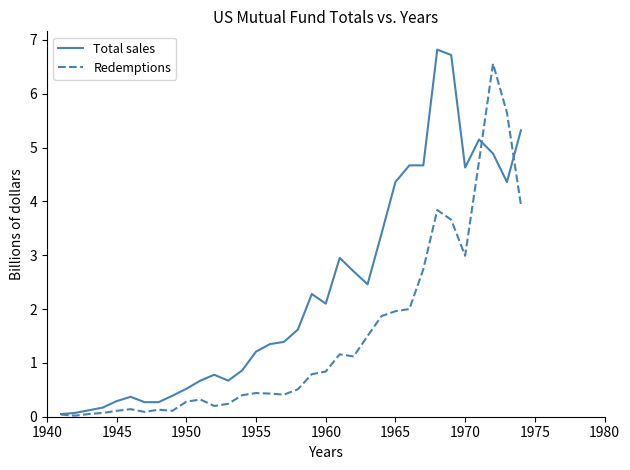

Which series has the largest range (max minus min)?

Total sales